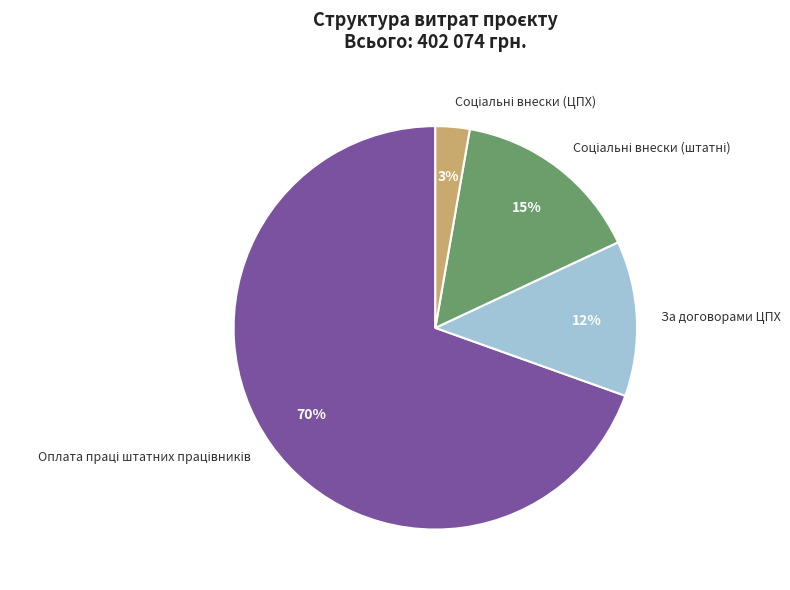

How many slices are in this pie chart?

4